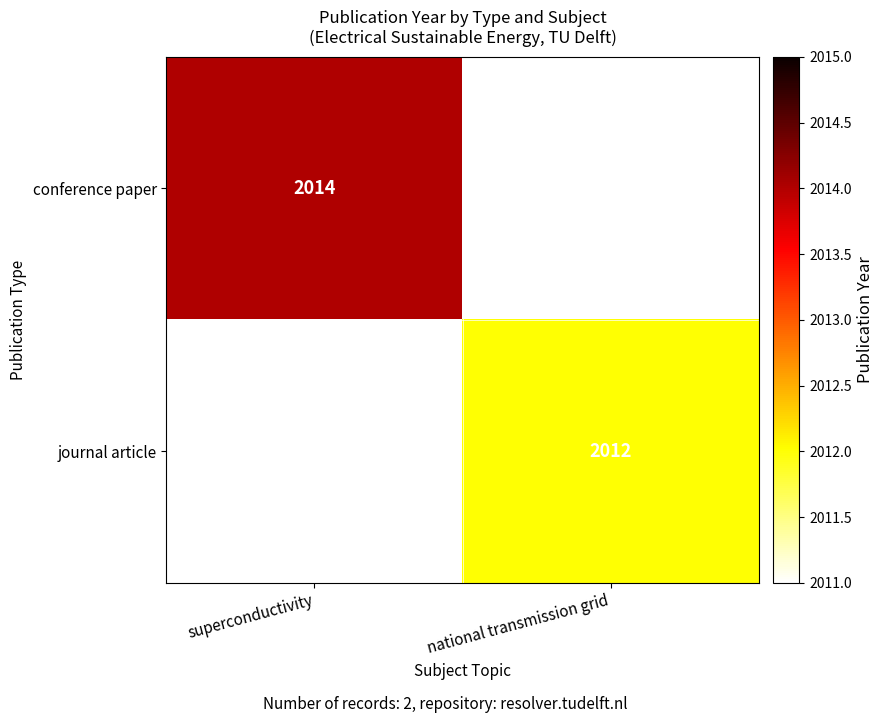

True or false: conference paper has a value of 774 at superconductivity.

False